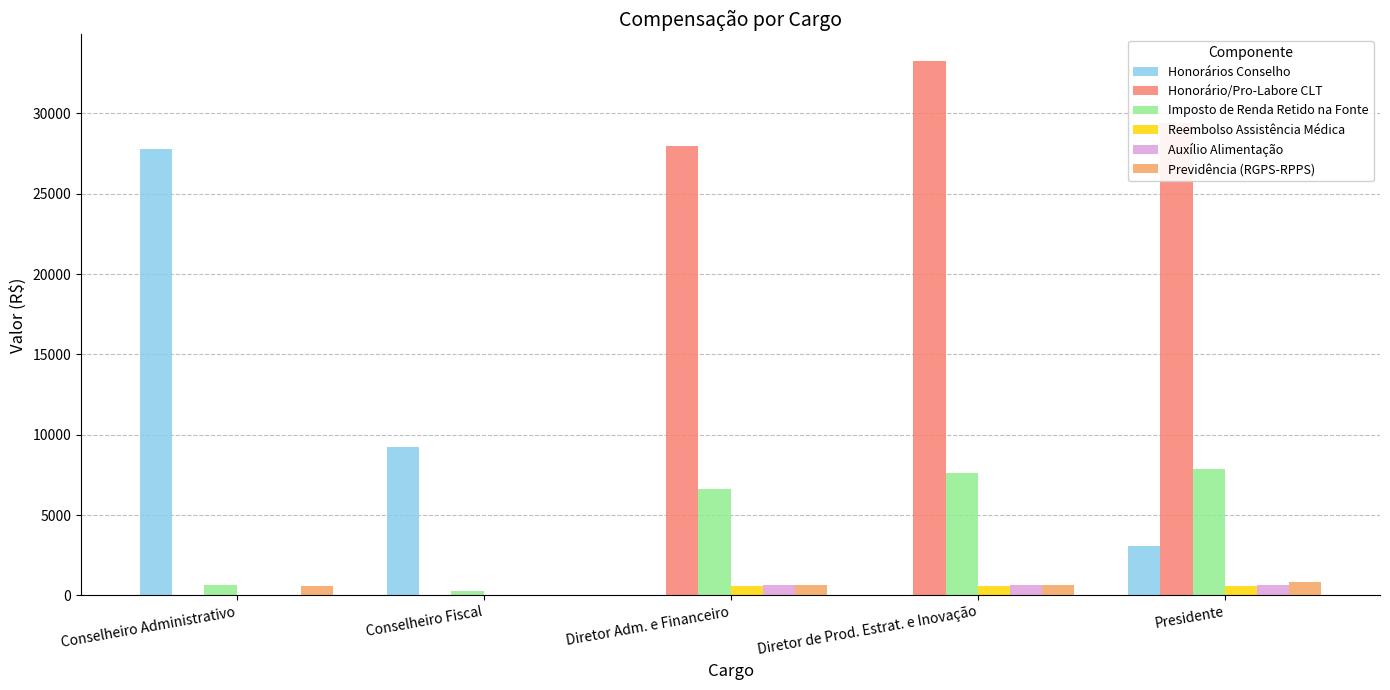

What is the highest value of the Honorário/Pro-Labore CLT series?

33256.3